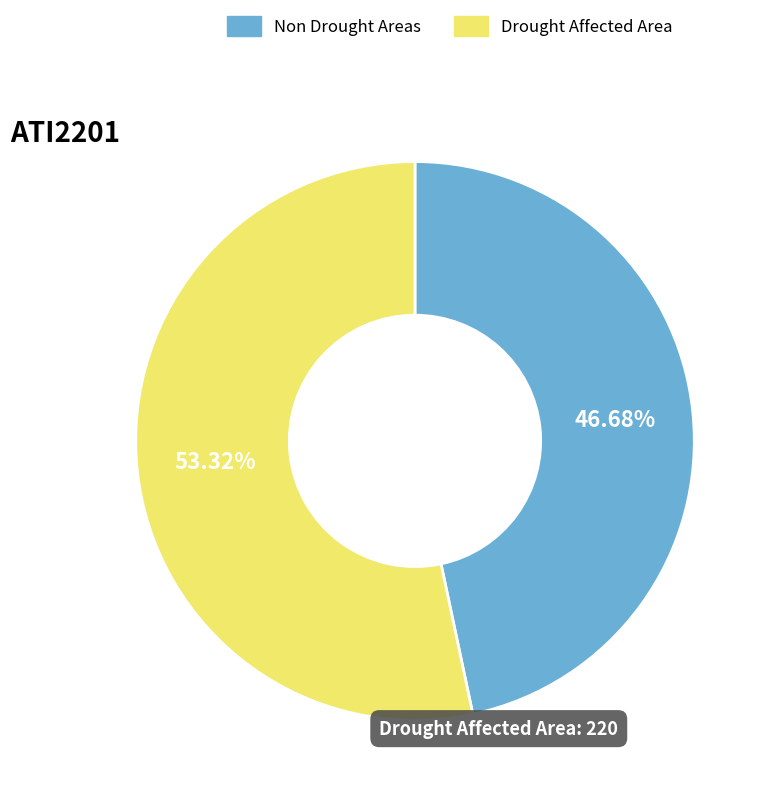

Which has a higher value, Drought Affected Area or Non Drought Areas?

Drought Affected Area